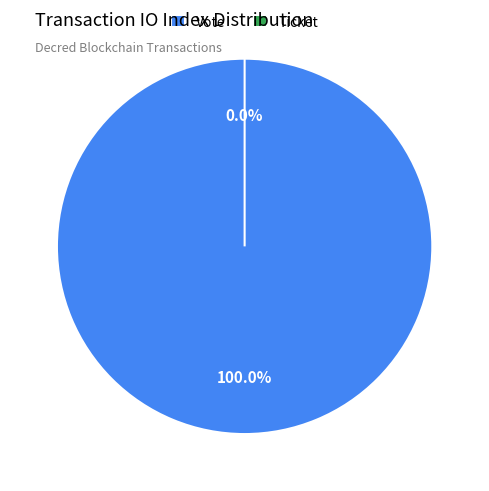

To the nearest percent, what portion does Vote represent?

100%